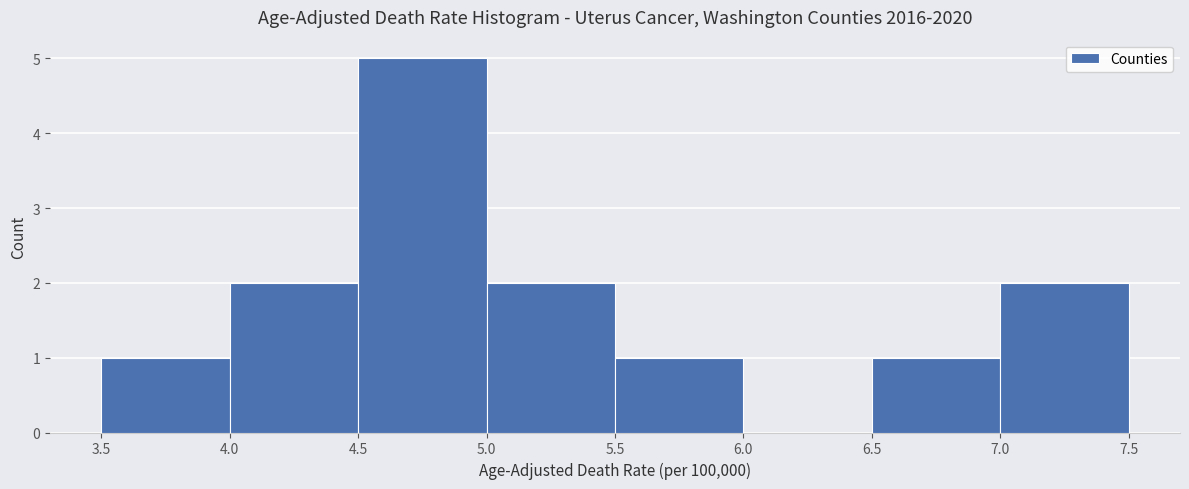

What is the height of the bar covering 3.5 to 4.0 on the x-axis? The values are not printed on the chart, so give them approximately, as read against the axis.

1